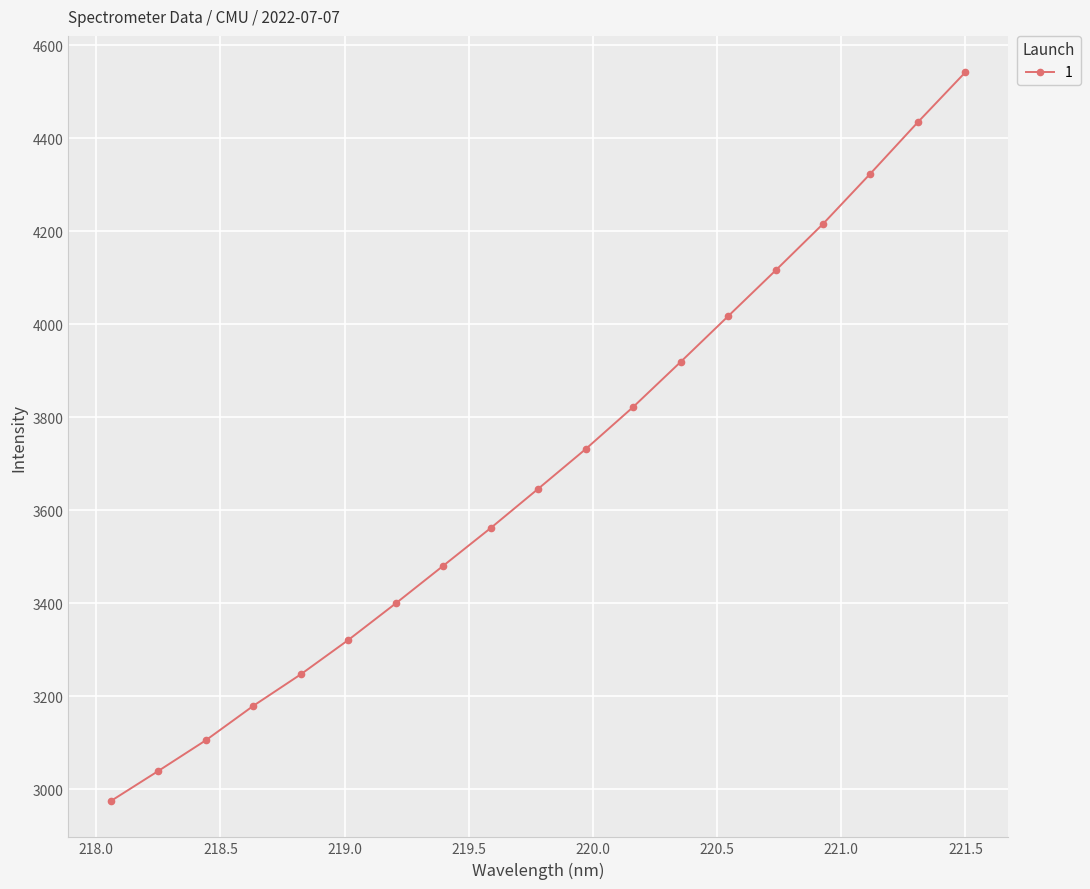

What is the maximum value shown in the chart?

4541.3